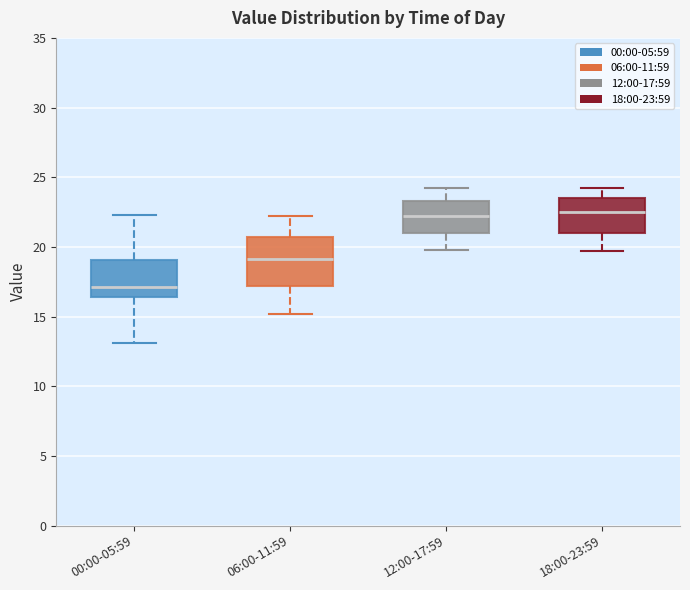

Reading left to right, transcribe this box plot: for each box, give where its median line is, the range the box spans, and where its two whiskers end, as read against the y-axis. The values are not printed on the chart, so give them approximately, as read against the axis.

00:00-05:59: median 17.0, box 16.5 to 19.0, whiskers 13.0 to 22.5
06:00-11:59: median 19.0, box 17.0 to 20.5, whiskers 15.0 to 22.0
12:00-17:59: median 22.0, box 21.0 to 23.5, whiskers 20.0 to 24.0
18:00-23:59: median 22.5, box 21.0 to 23.5, whiskers 19.5 to 24.0